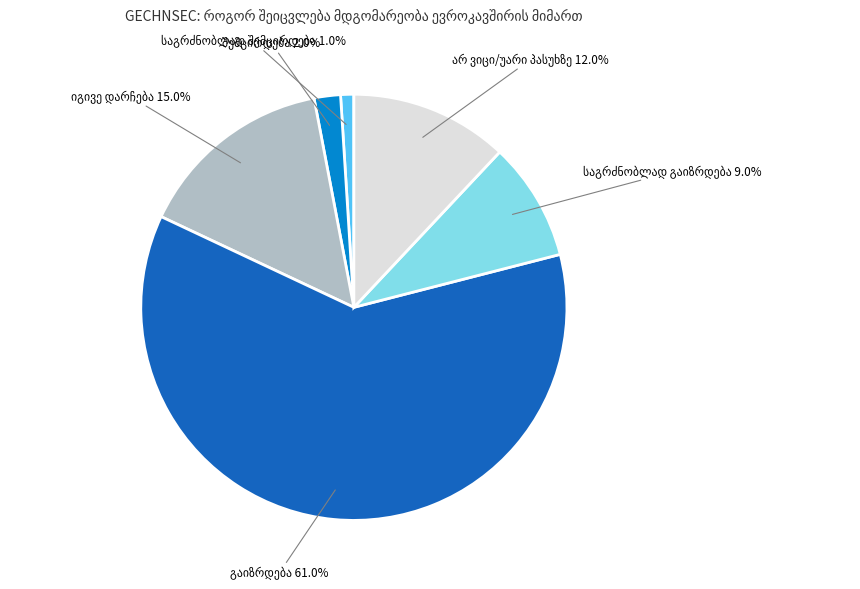

Count the number of slices in the pie.

6